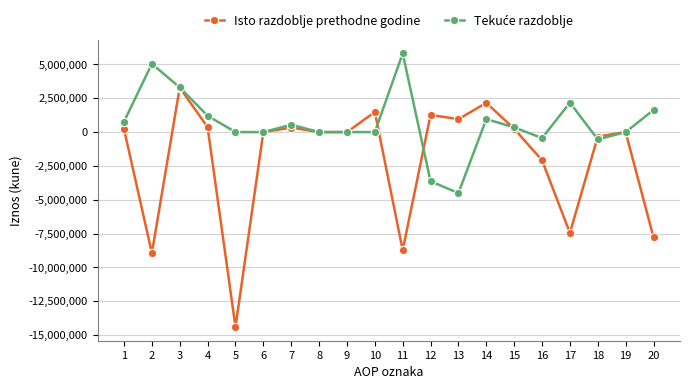

Which series has the largest range (max minus min)?

Isto razdoblje prethodne godine